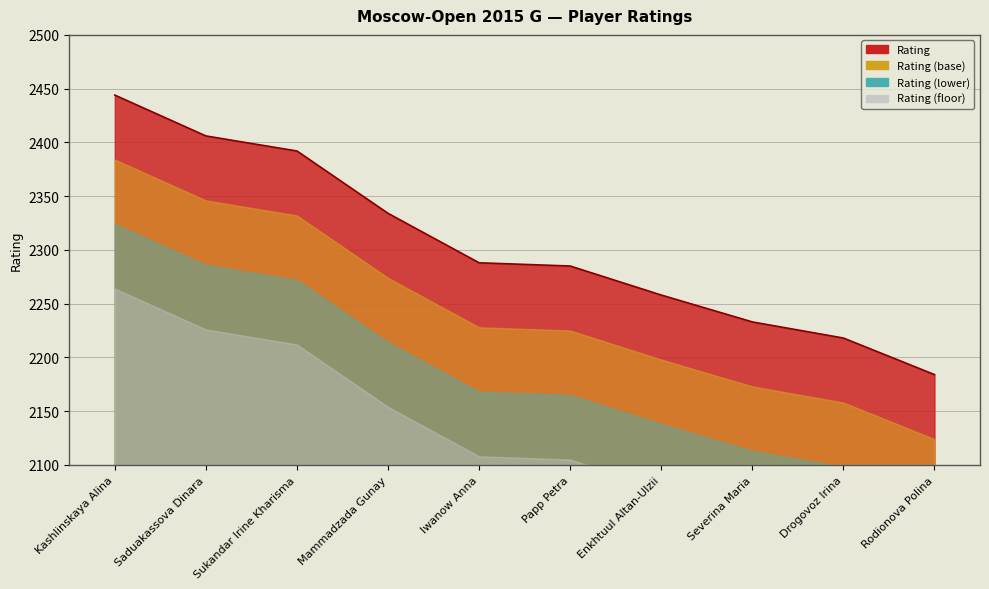

True or false: the data shows 2334 at Mammadzada Gunay.

True